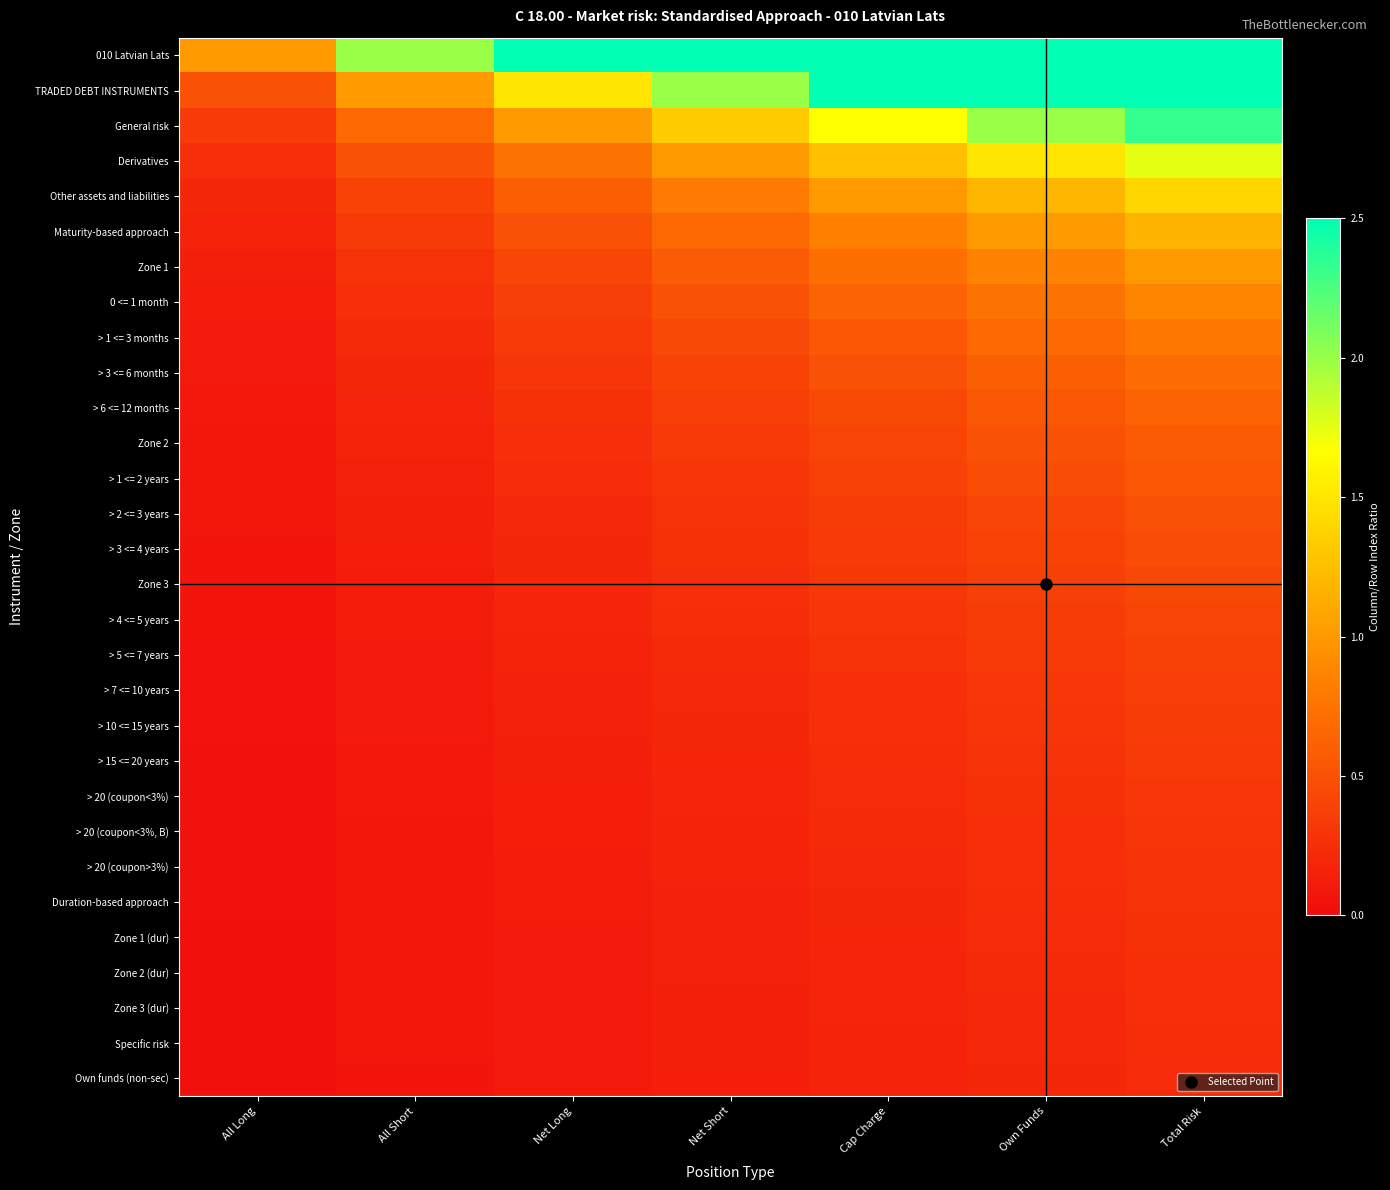

Rank the series by their maximum value, from highest to lowest.

010 Latvian Lats, TRADED DEBT INSTRUMENTS, General risk, Derivatives, Other assets and liabilities, Maturity-based approach, Zone 1, 0 <= 1 month, > 1 <= 3 months, > 3 <= 6 months, > 6 <= 12 months, Zone 2, > 1 <= 2 years, > 2 <= 3 years, > 3 <= 4 years, Zone 3, > 4 <= 5 years, > 5 <= 7 years, > 7 <= 10 years, > 10 <= 15 years, > 15 <= 20 years, > 20 (coupon<3%), > 20 (coupon<3%, B), > 20 (coupon>3%), Duration-based approach, Zone 1 (dur), Zone 2 (dur), Zone 3 (dur), Specific risk, Own funds (non-sec)